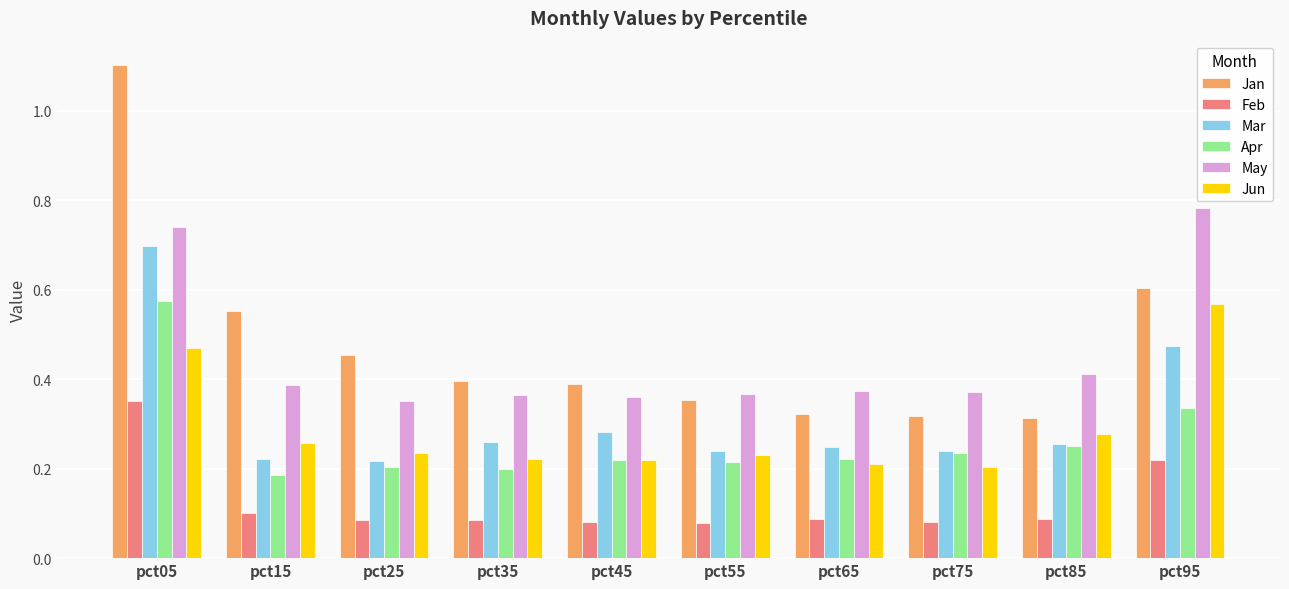

How many Mar values are between 0 and 1?

10